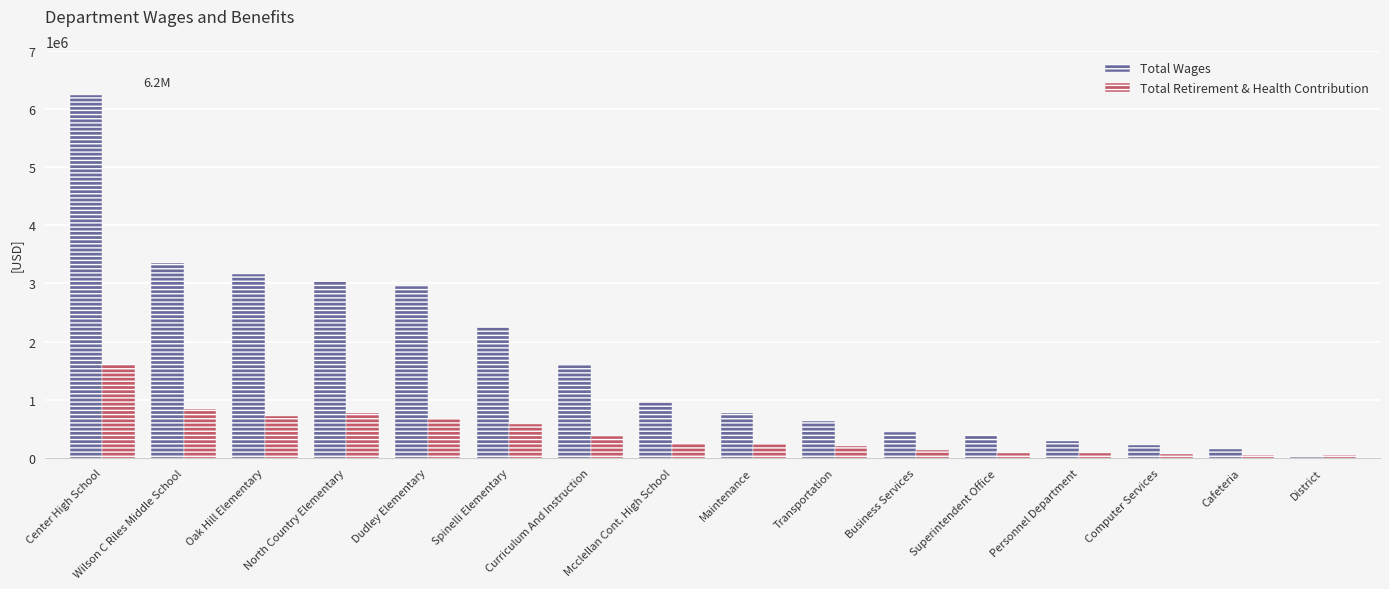

Between Oak Hill Elementary and District, which series saw the biggest shift?

Total Wages